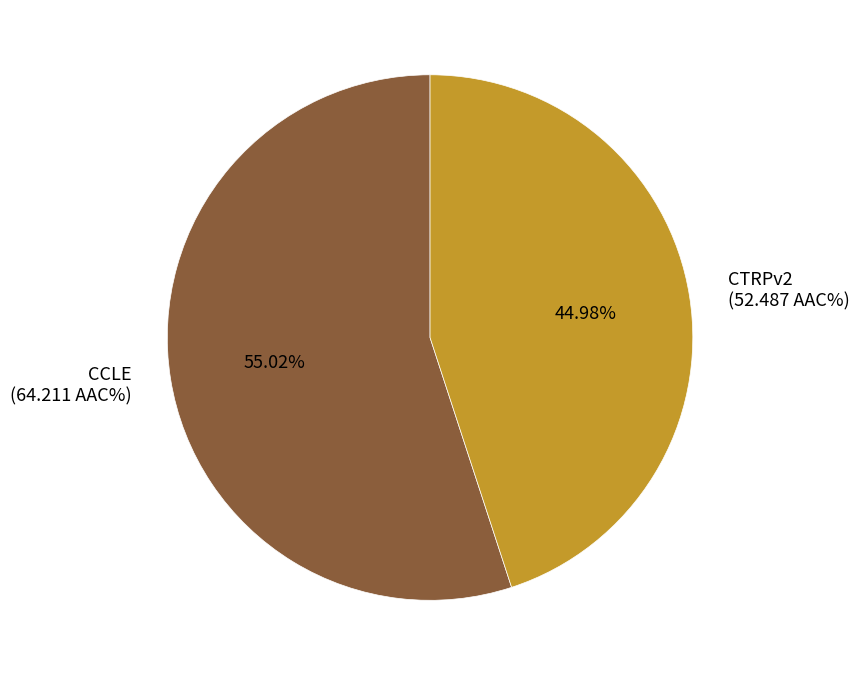

Does CCLE account for over 50% of the chart?

Yes